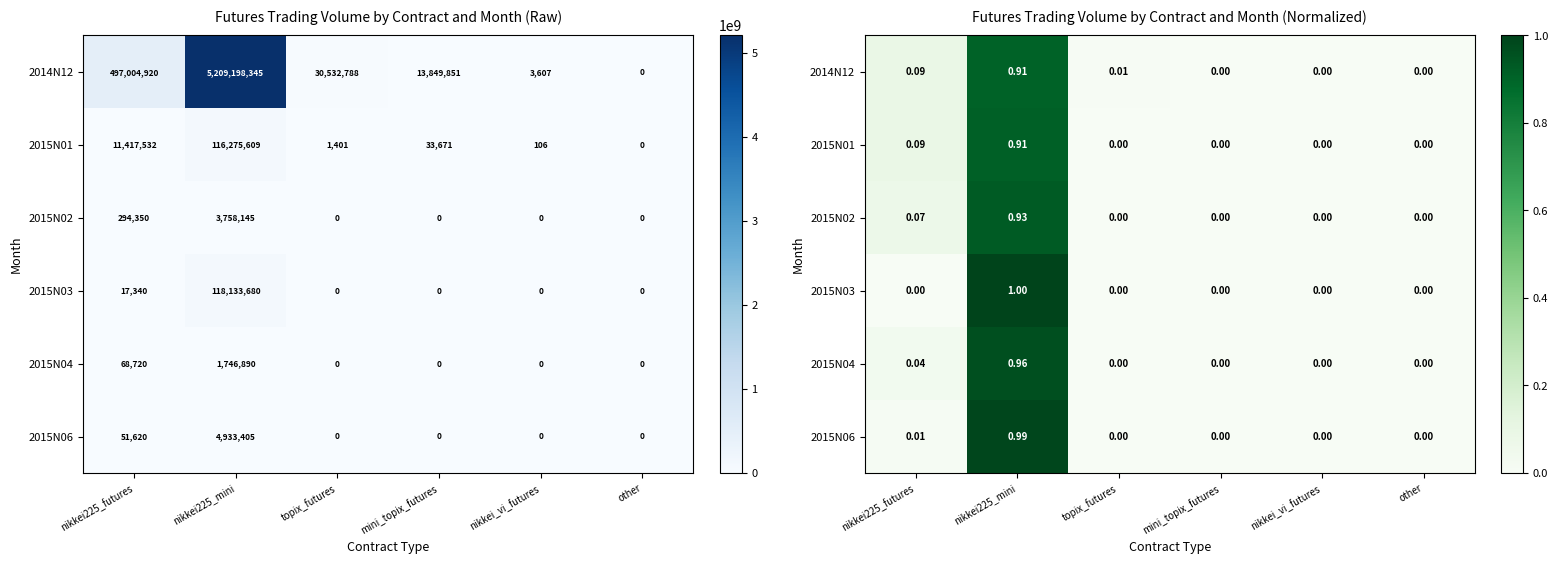

List the labels in order of 2015N02 value, largest first.

nikkei225_mini, nikkei225_futures, topix_futures, mini_topix_futures, nikkei_vi_futures, other